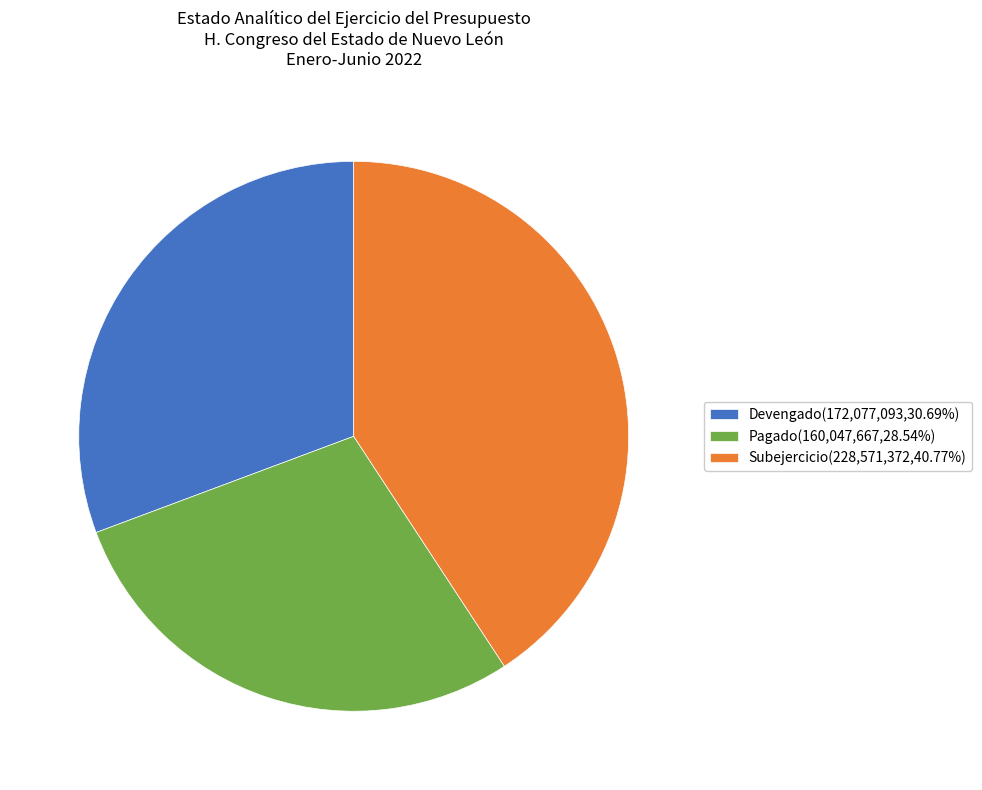

Count the number of slices in the pie.

3